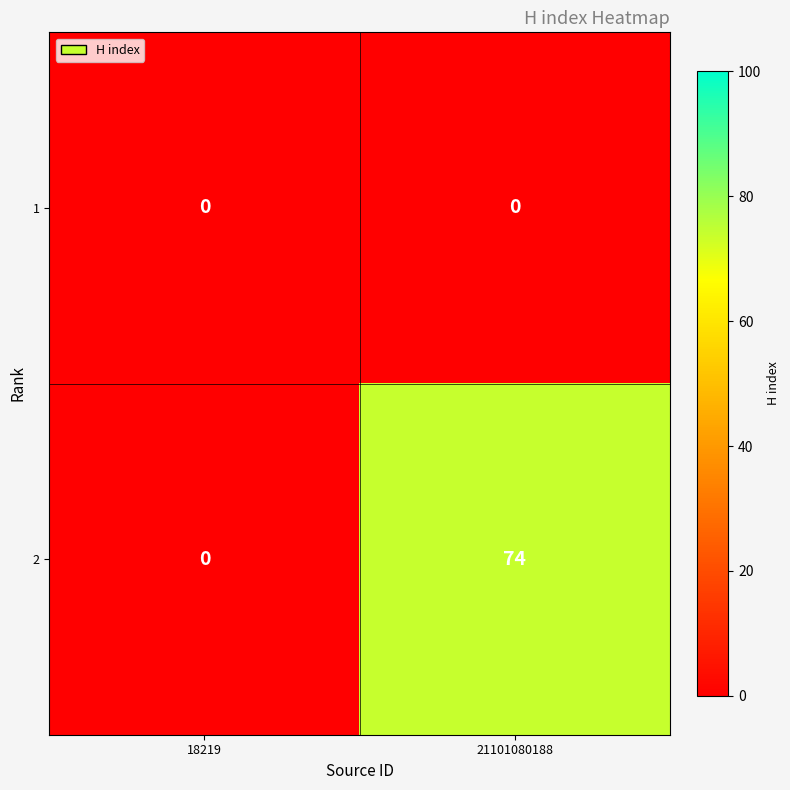

The value of 1 at 18219 is 0. True or false?

True